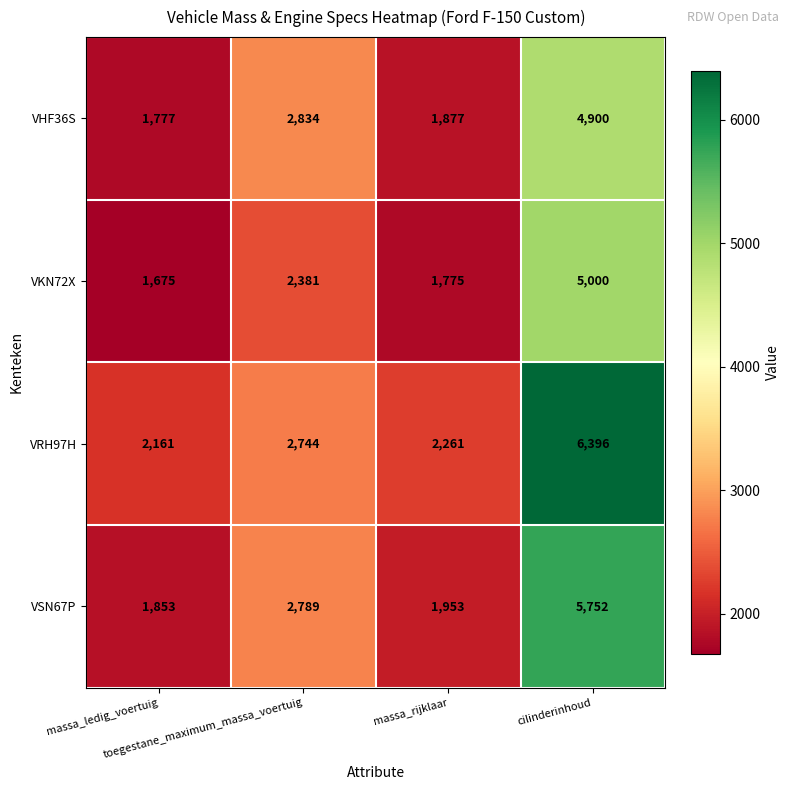

What is the maximum value for VSN67P?

5752